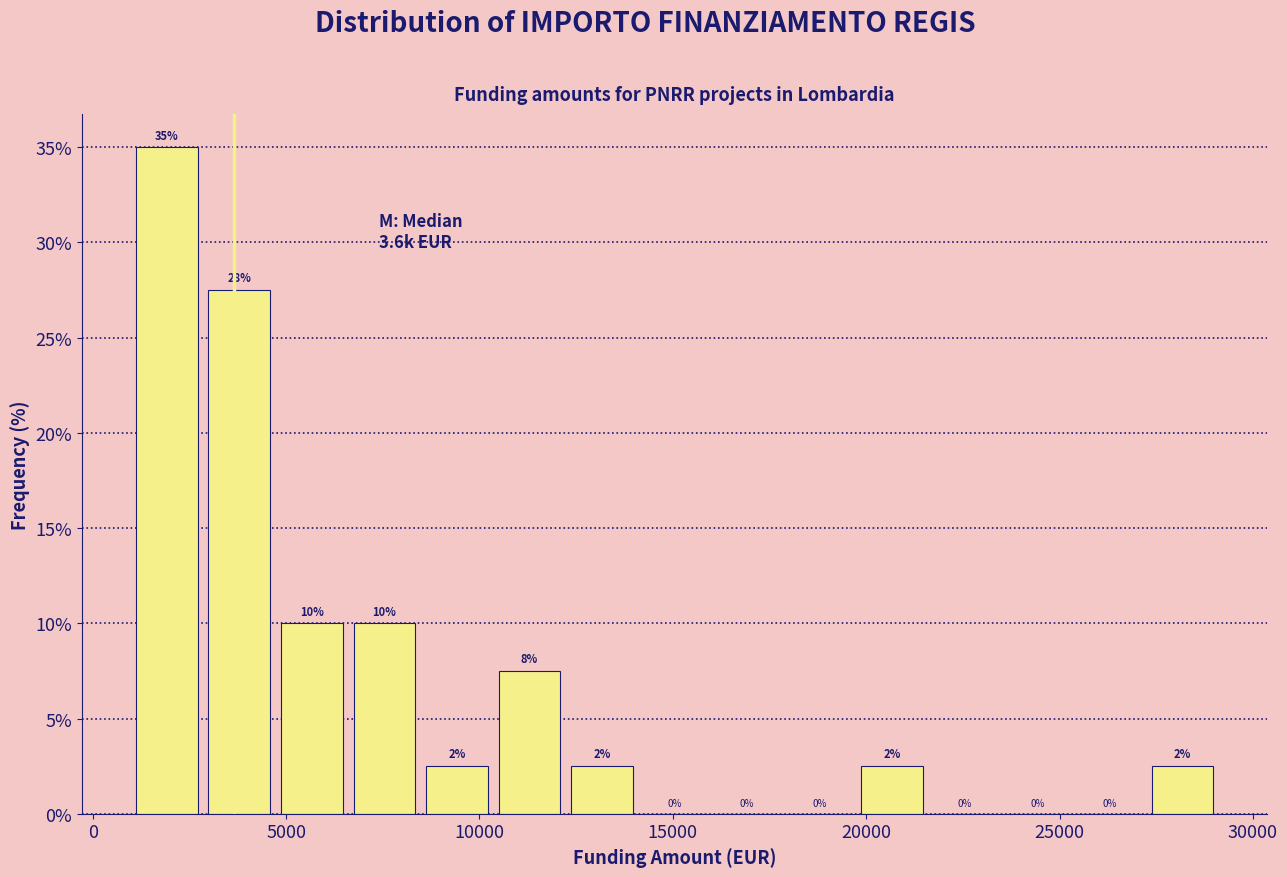

Read against the x-axis, roughly where is the centre of the tallest bar?

2000